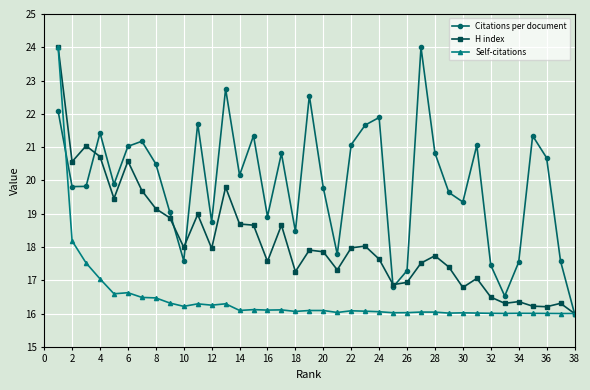

True or false: Self-citations has more than 1 points higher than both neighbors.

True